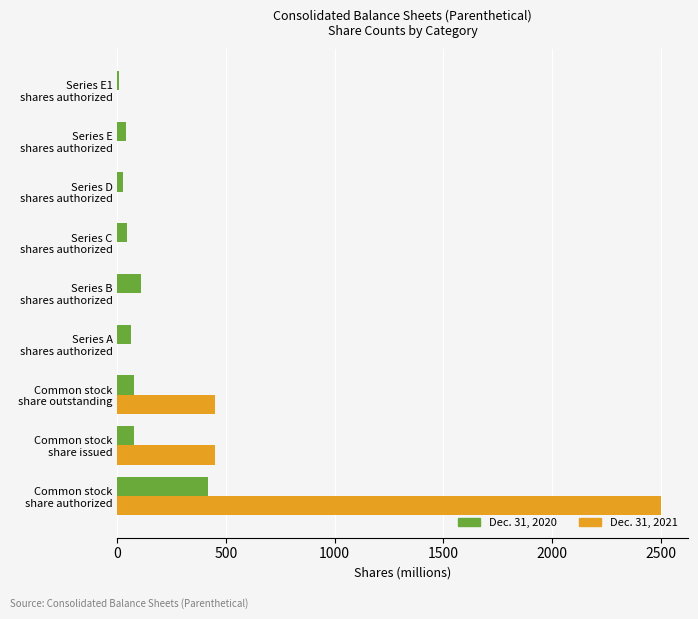

What is the highest value of the Dec. 31, 2020 series?

416.7